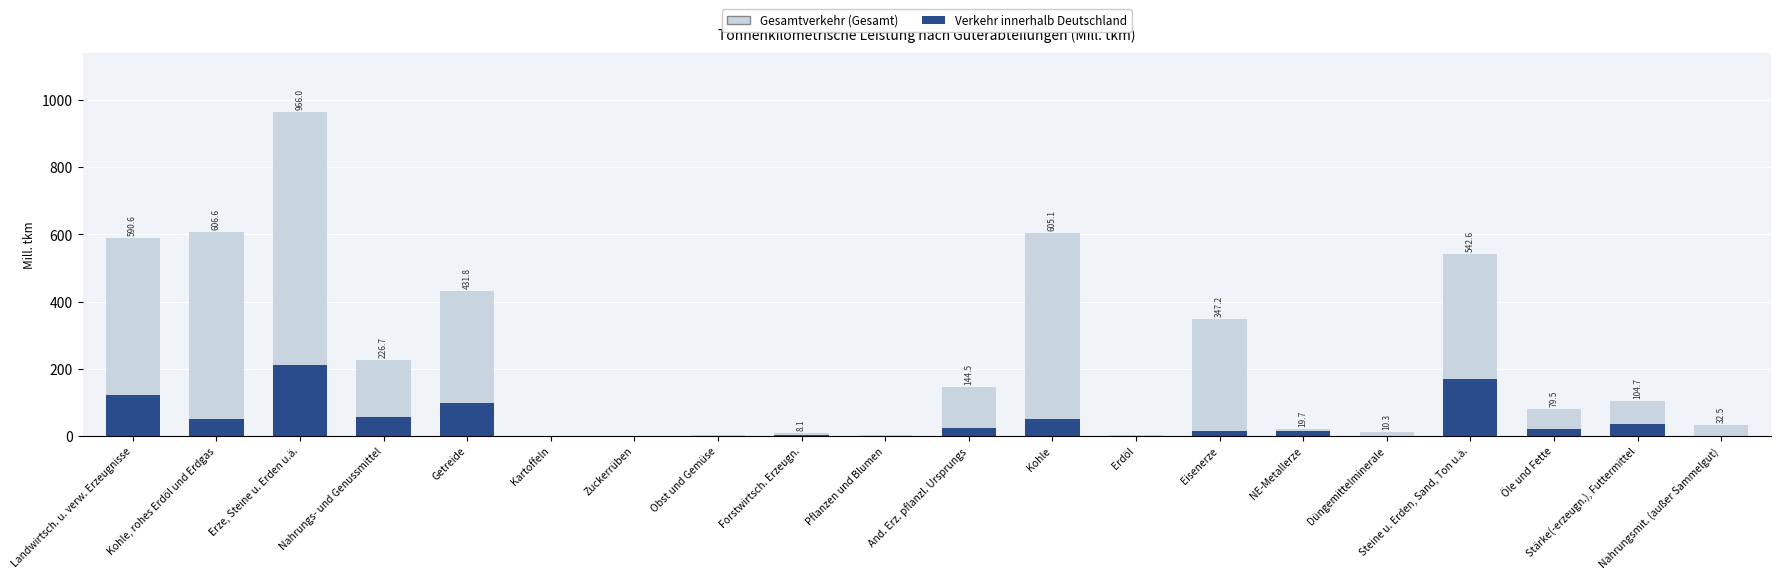

Which series has the largest total across all categories?

Gesamtverkehr (Gesamt)